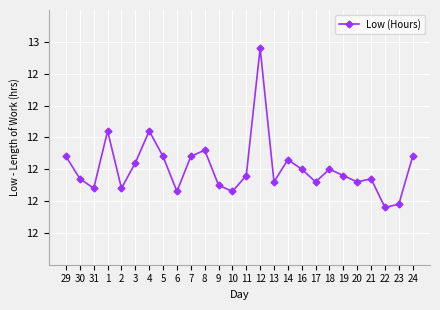

Is this an area chart (filled region under the line)?

No